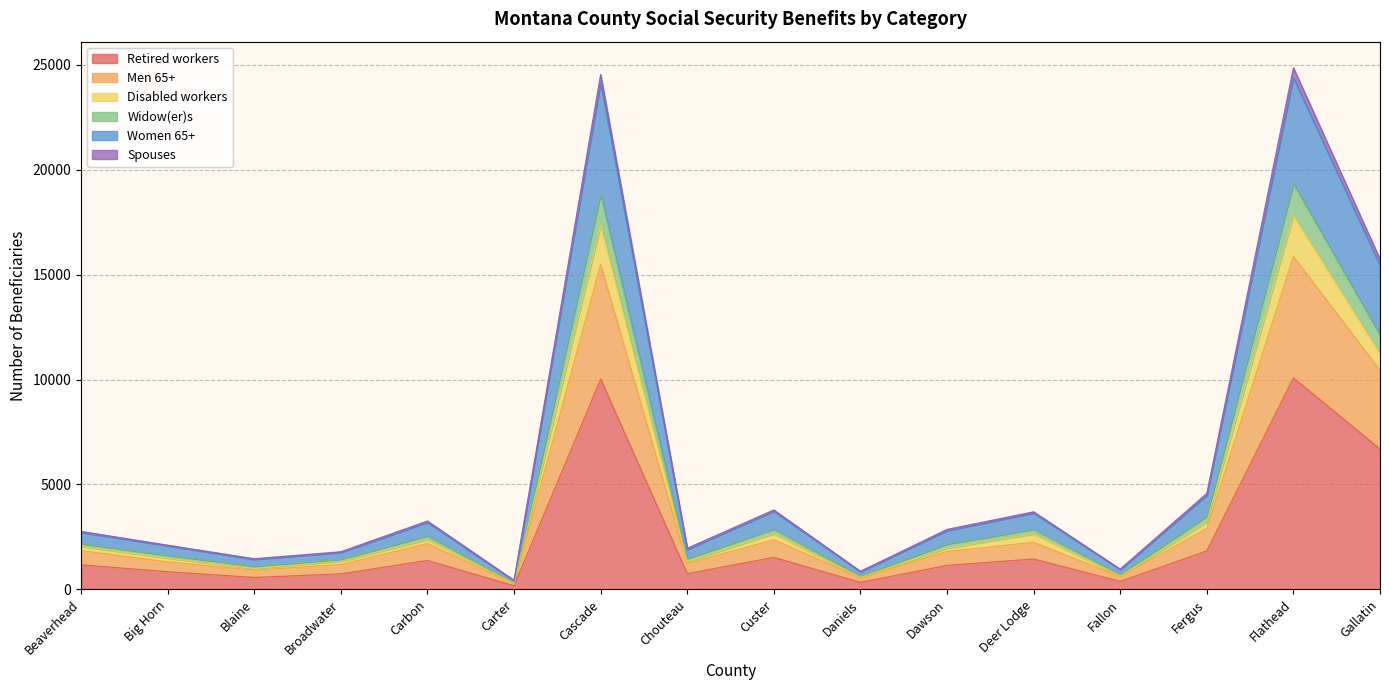

What is the label of the 15th point from the right?

Big Horn